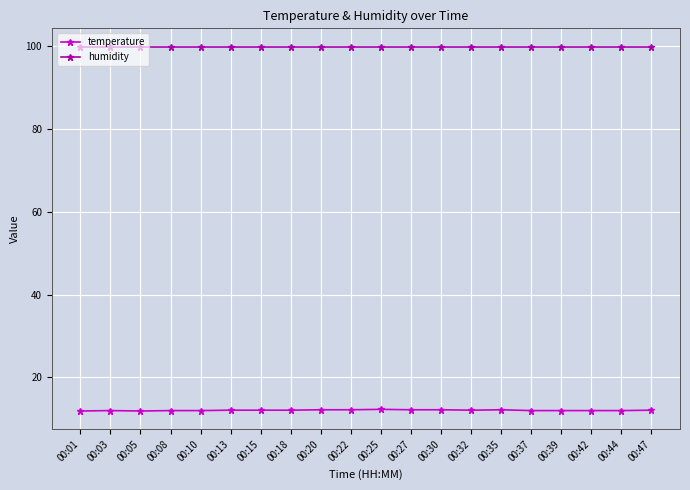

True or false: humidity and temperature cross at least once.

False